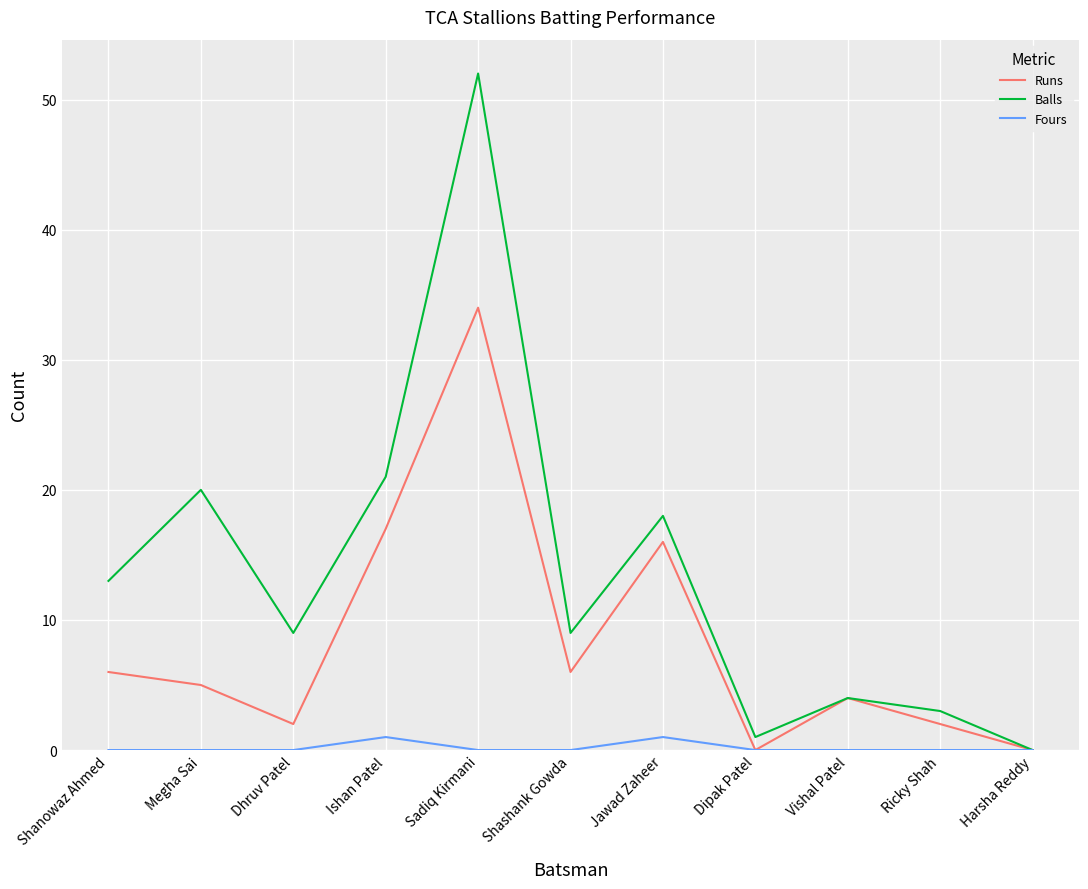

How many values in the Runs series are below 5?

5